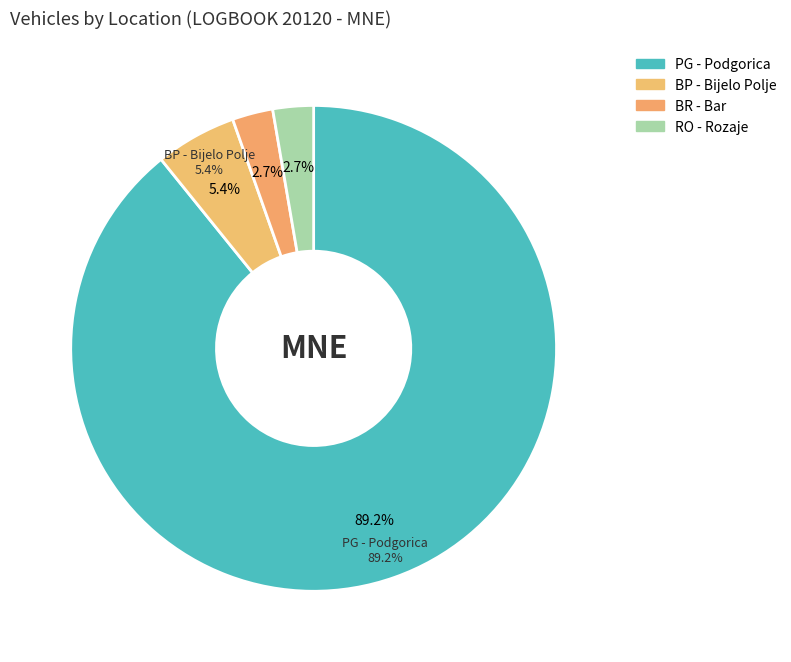

How many slices are in this pie chart?

4